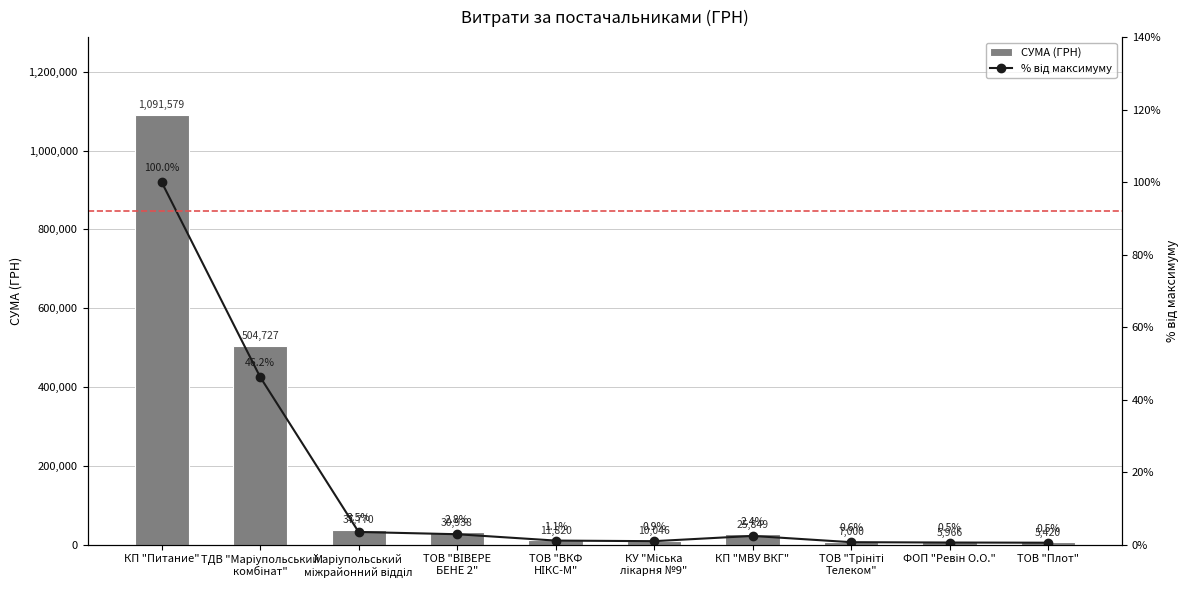

Is the value of СУМА (ГРН) at Маріупольський
міжрайонний відділ greater than the value of % від максимуму at ТОВ "Трініті
Телеком"?

Yes